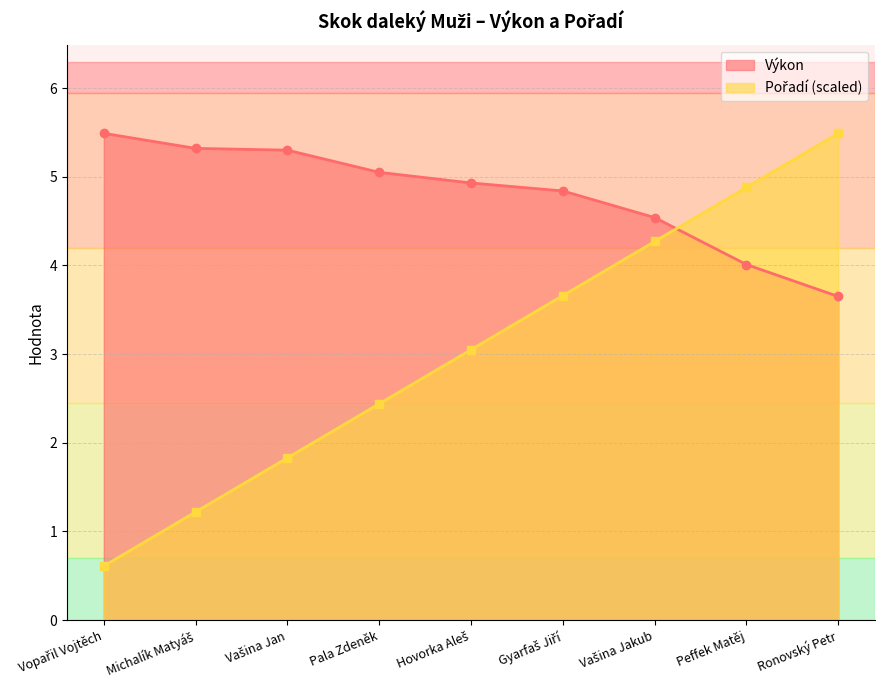

At Vopařil Vojtěch, list the series in order from largest to smallest.

Výkon, Pořadí